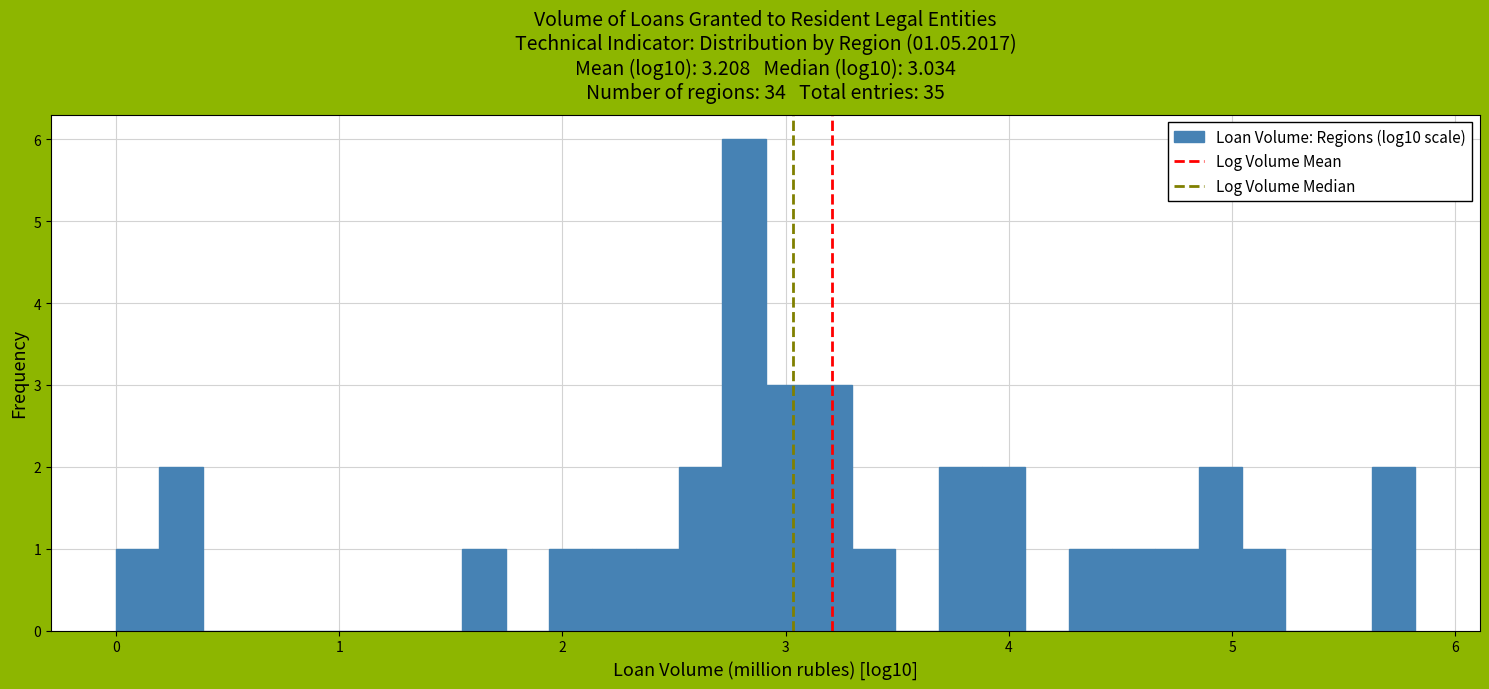

Read against the x-axis, roughly where is the centre of the tallest bar?

2.8